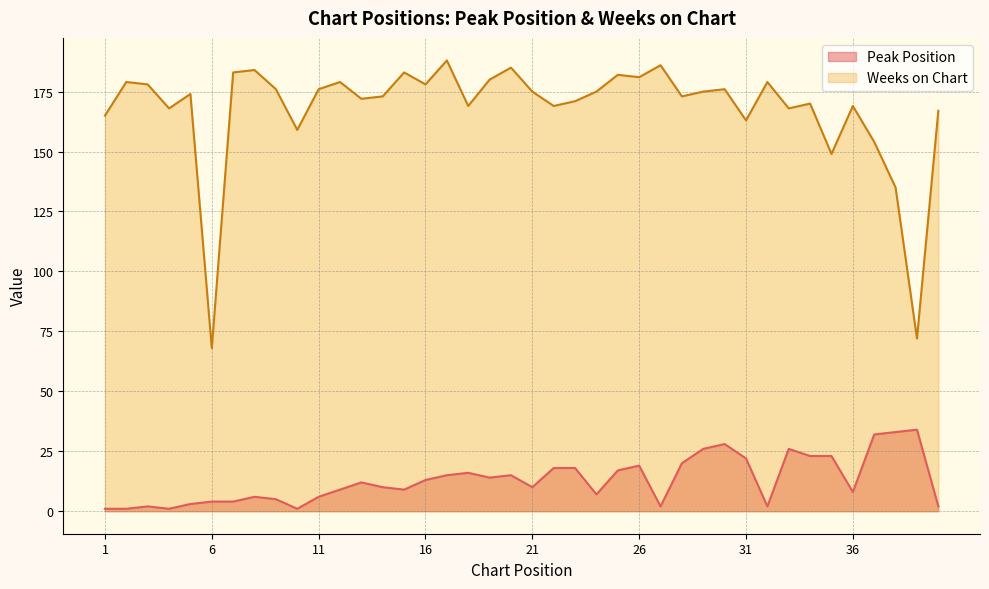

Reading left to right, list all the values displayed in this chart.

Peak Position: 1=1	2=1	3=2	4=1	5=3	6=4	7=4	8=6	9=5	10=1	11=6	12=9	13=12	14=10	15=9	16=13	17=15	18=16	19=14	20=15	21=10	22=18	23=18	24=7	25=17	26=19	27=2	28=20	29=26	30=28	31=22	32=2	33=26	34=23	35=23	36=8	37=32	38=33	39=34	40=2
Weeks on Chart: 1=165	2=179	3=178	4=168	5=174	6=68	7=183	8=184	9=176	10=159	11=176	12=179	13=172	14=173	15=183	16=178	17=188	18=169	19=180	20=185	21=175	22=169	23=171	24=175	25=182	26=181	27=186	28=173	29=175	30=176	31=163	32=179	33=168	34=170	35=149	36=169	37=154	38=135	39=72	40=167